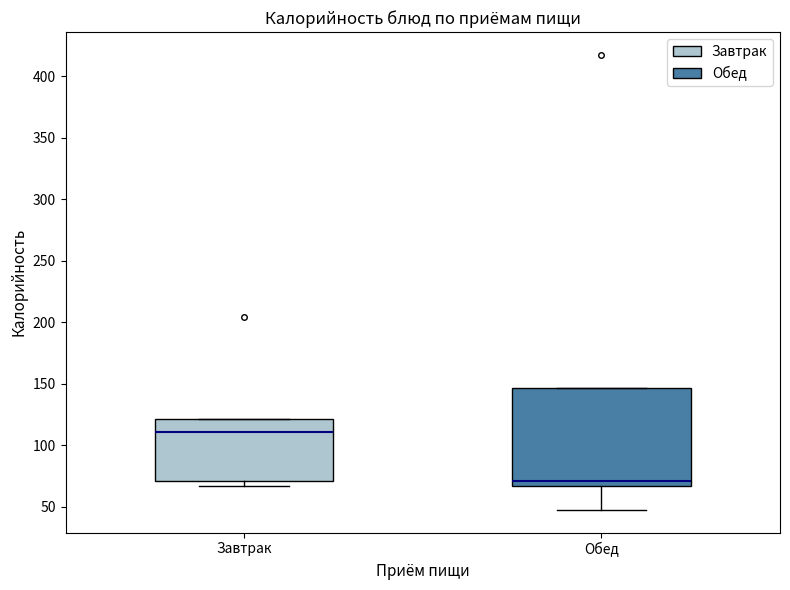

Which box's median line is the lowest?

Обед